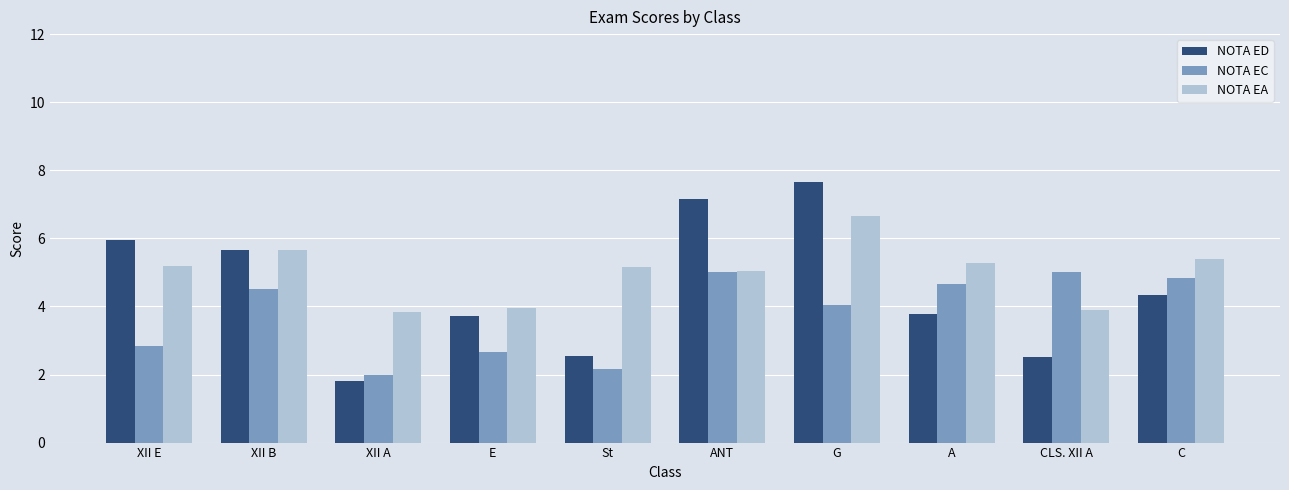

Which series has the largest total across all categories?

NOTA EA